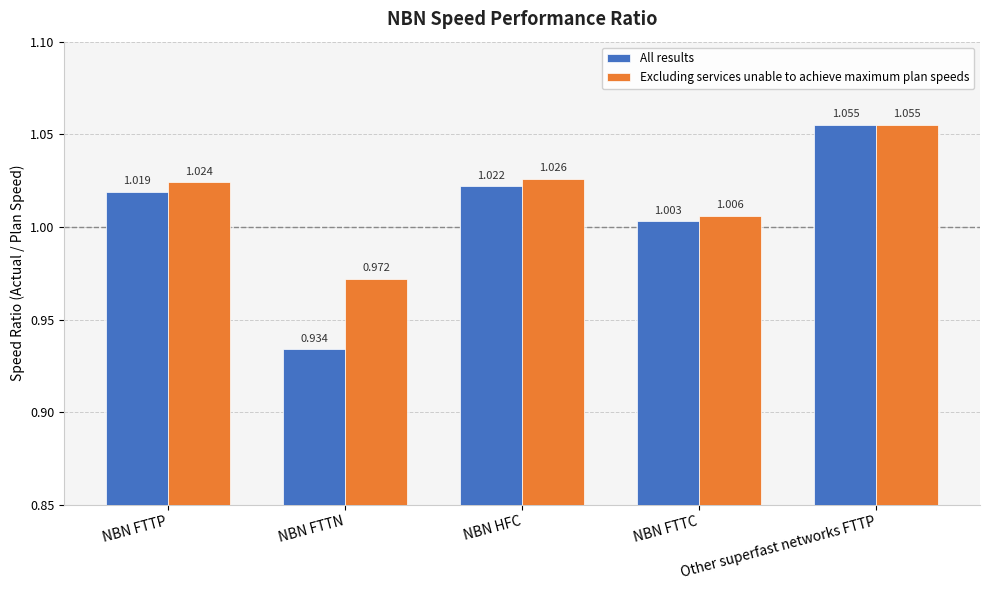

Which series has the largest total across all categories?

Excluding services unable to achieve maximum plan speeds